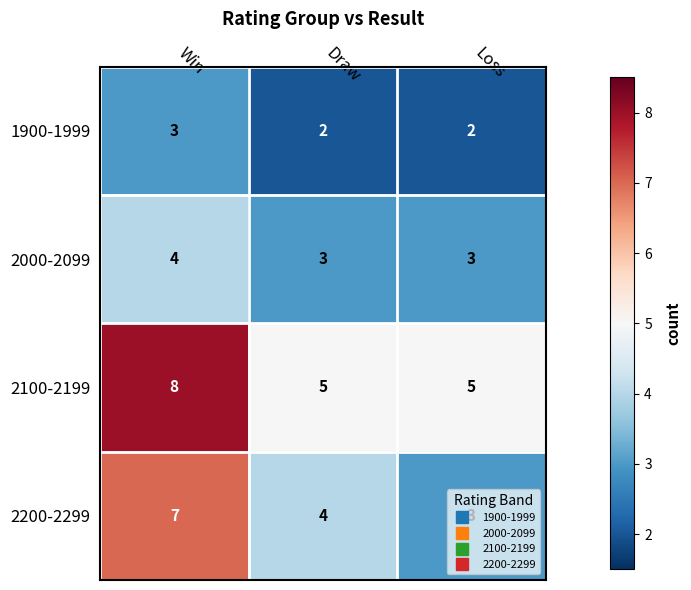

Count the number of data series in this chart.

4